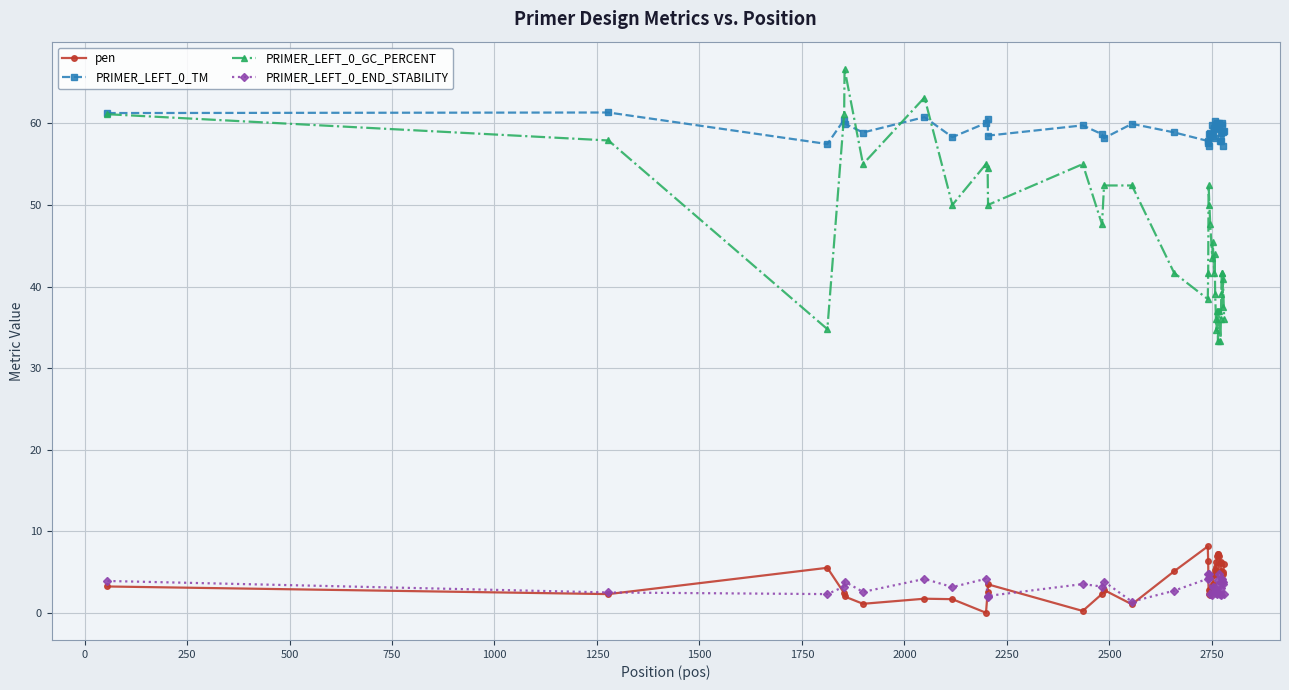

True or false: PRIMER_LEFT_0_TM and PRIMER_LEFT_0_END_STABILITY intersect in this chart.

False